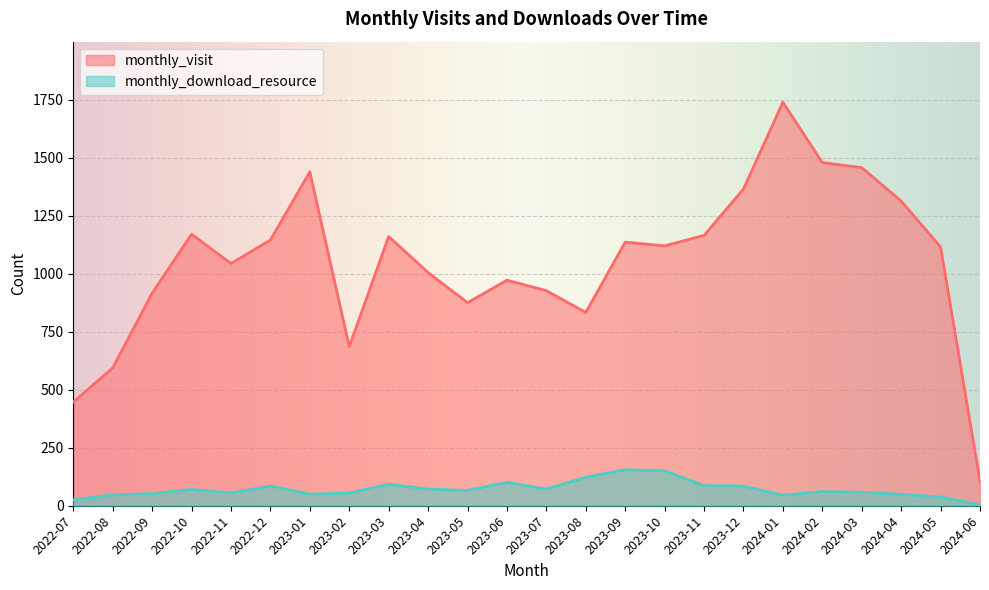

Is the value of monthly_download_resource at 2022-09 greater than the value of monthly_visit at 2023-03?

No